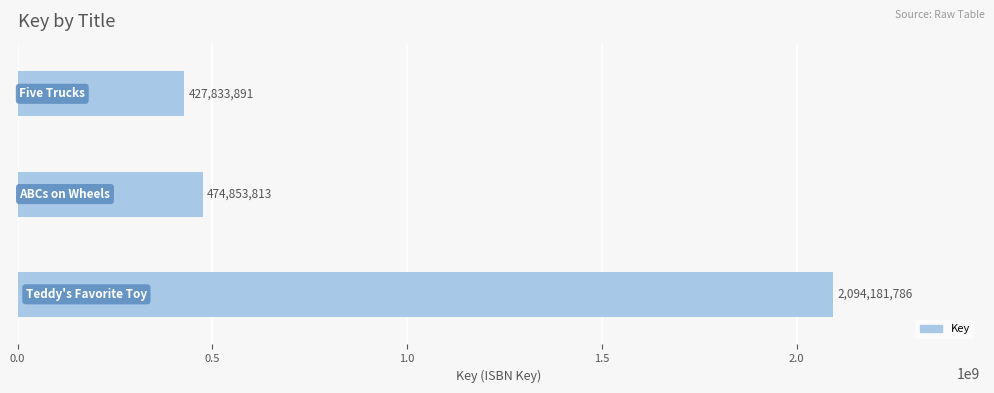

What is the difference between the maximum and minimum values?

1666347895